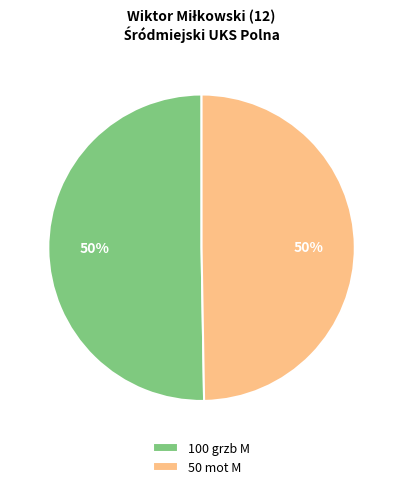

To the nearest percent, what is the average slice percentage?

50%